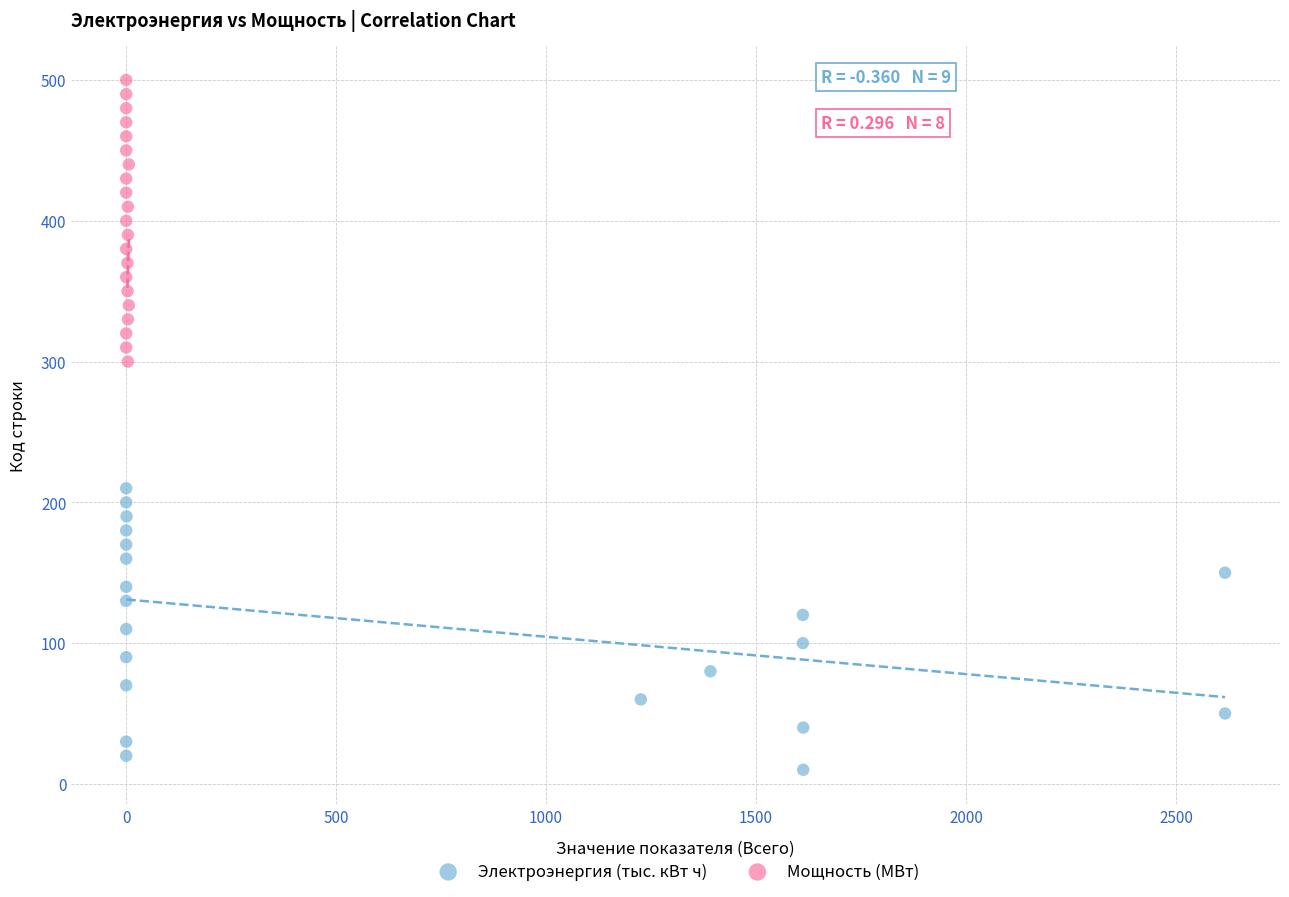

Which series reaches the maximum Y coordinate?

Мощность (МВт)